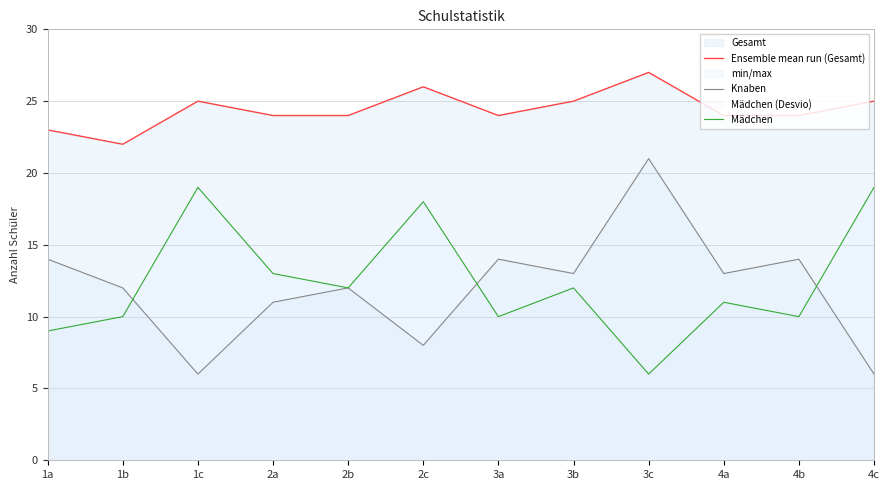

What are all the series names shown in the legend?

Ensemble mean run (Gesamt), Knaben, Mädchen